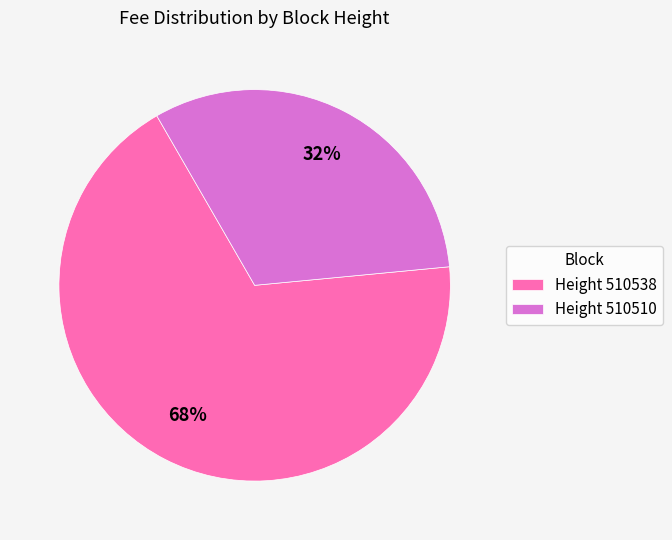

Which category has the smallest portion of the pie?

Height 510510